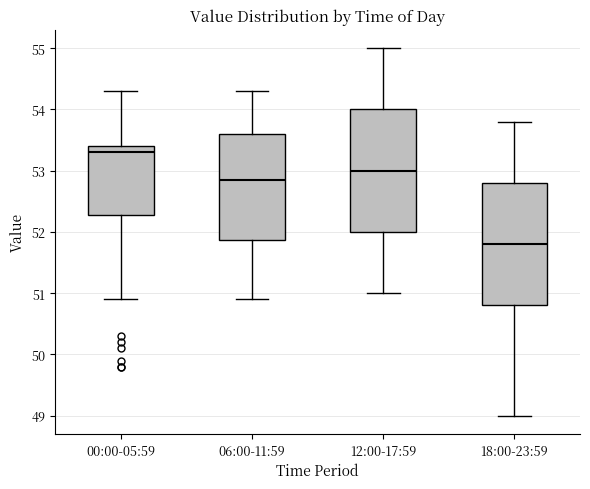

Reading left to right, transcribe this box plot: for each box, give where its median line is, the range the box spans, and where its two whiskers end, as read against the y-axis. The values are not printed on the chart, so give them approximately, as read against the axis.

00:00-05:59: median 53.3, box 52.3 to 53.4, whiskers 50.9 to 54.3
06:00-11:59: median 52.9, box 51.9 to 53.6, whiskers 50.9 to 54.3
12:00-17:59: median 53.0, box 52.0 to 54.0, whiskers 51.0 to 55.0
18:00-23:59: median 51.8, box 50.8 to 52.8, whiskers 49.0 to 53.8